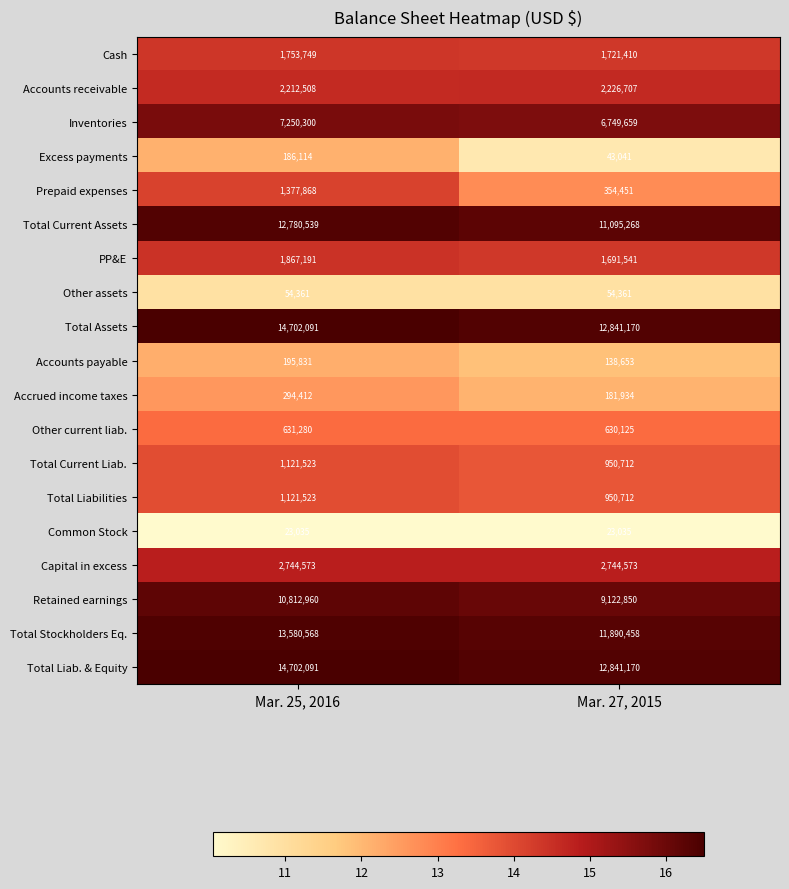

Where is Inventories nearest to the value 6999979?

Mar. 27, 2015